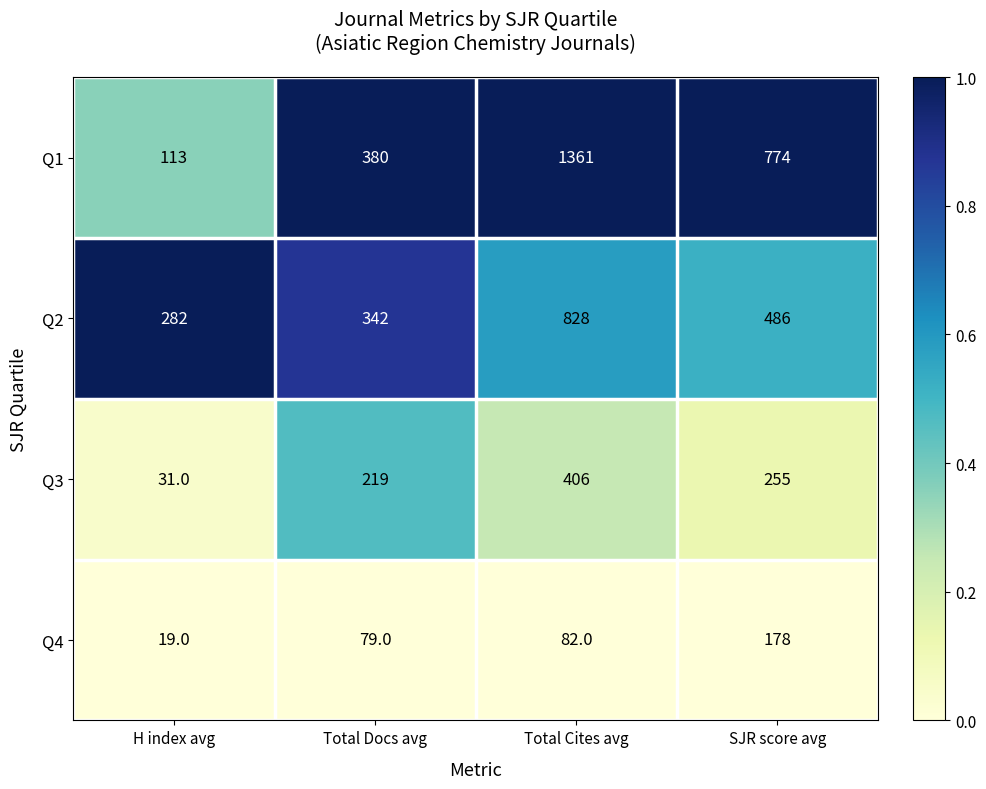

Is it true that Q2 equals 190 at Total Docs avg?

False